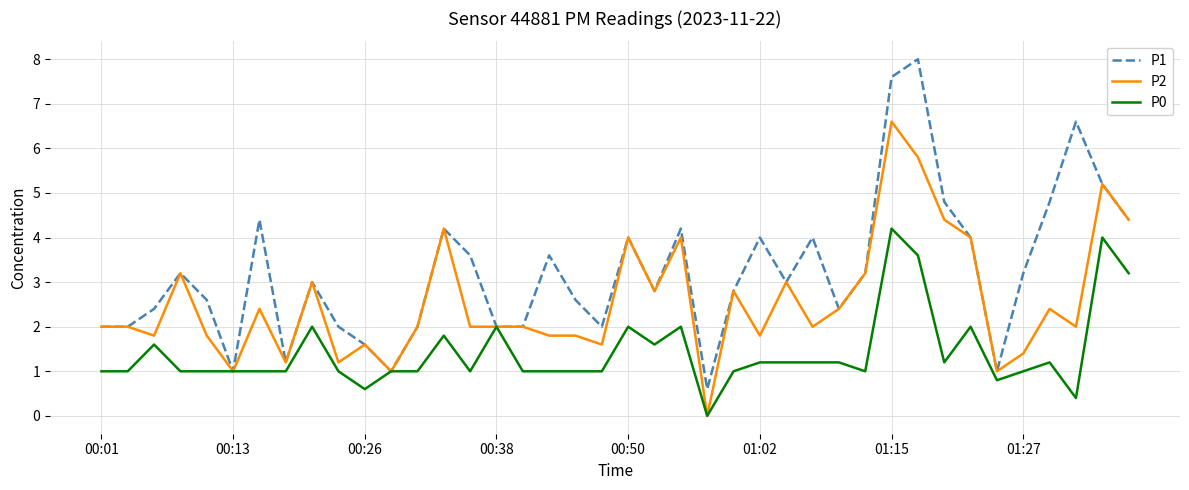

List the series in order of their overall mean, lowest first.

P0, P2, P1